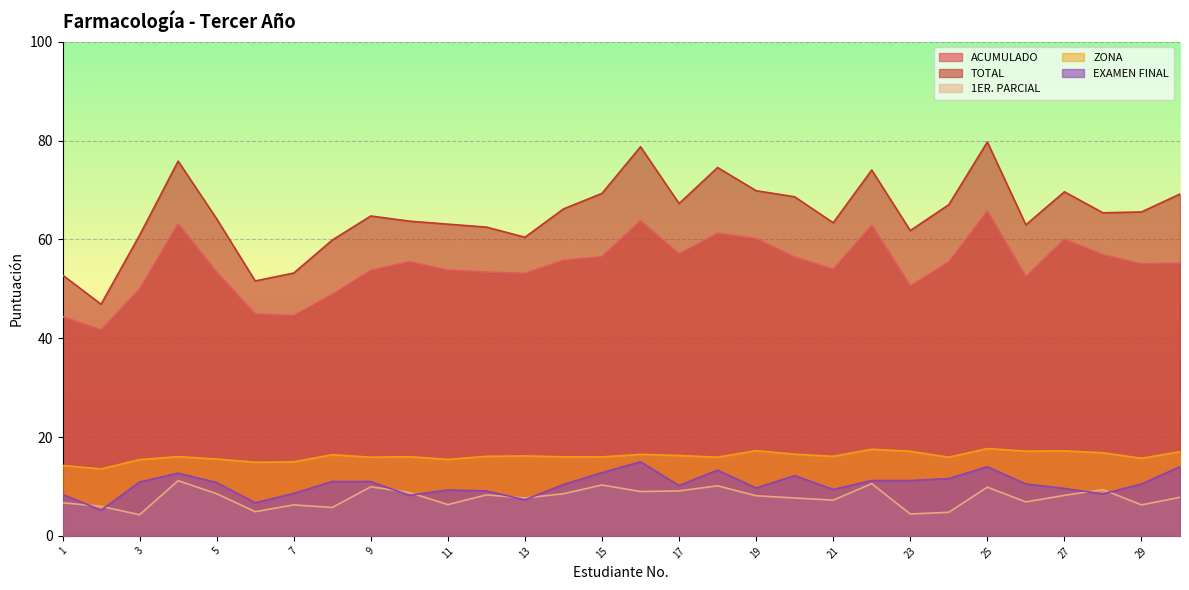

Where is the first local maximum for 1ER. PARCIAL?

4